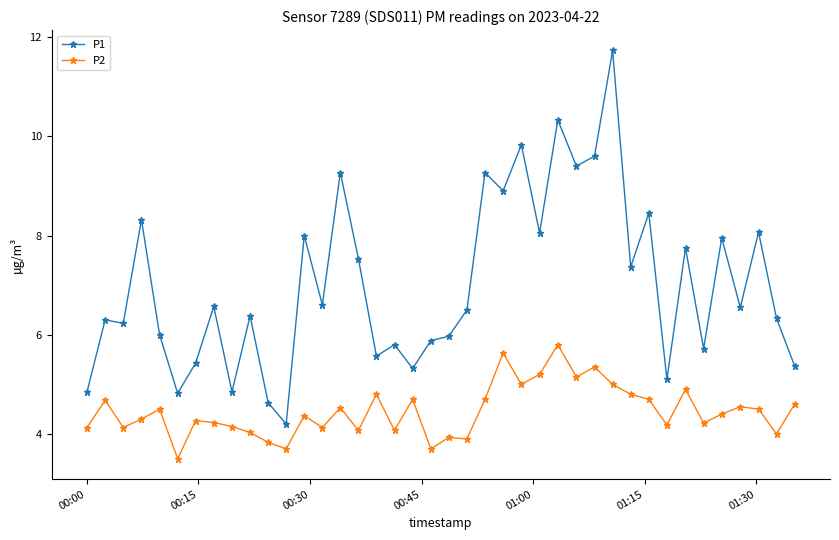

True or false: P2 and P1 intersect in this chart.

False